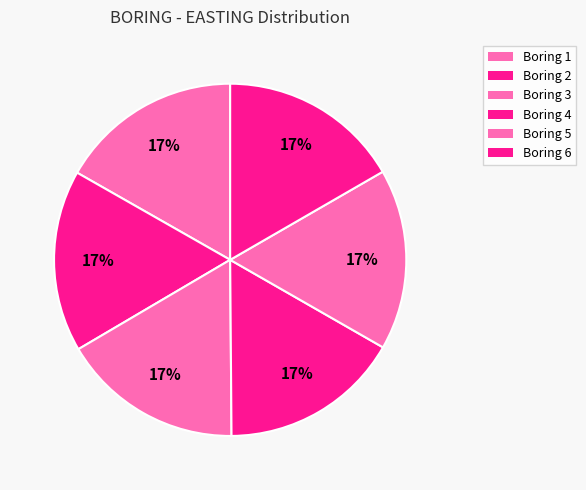

How many segments does this pie chart have?

6